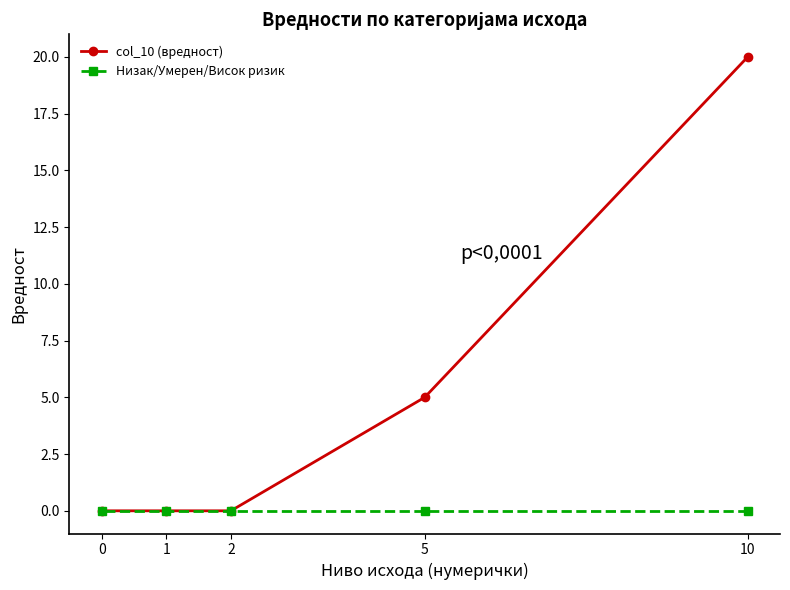

Between 10 and 5, which series saw the biggest shift?

col_10 (вредност)